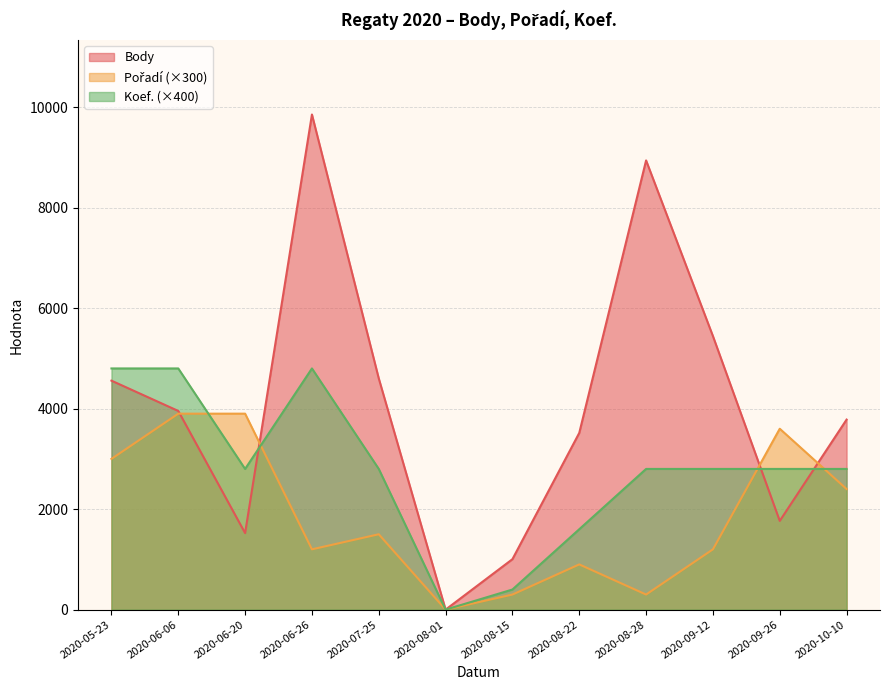

The value of Koef. at 2020-06-26 is 8406. True or false?

False